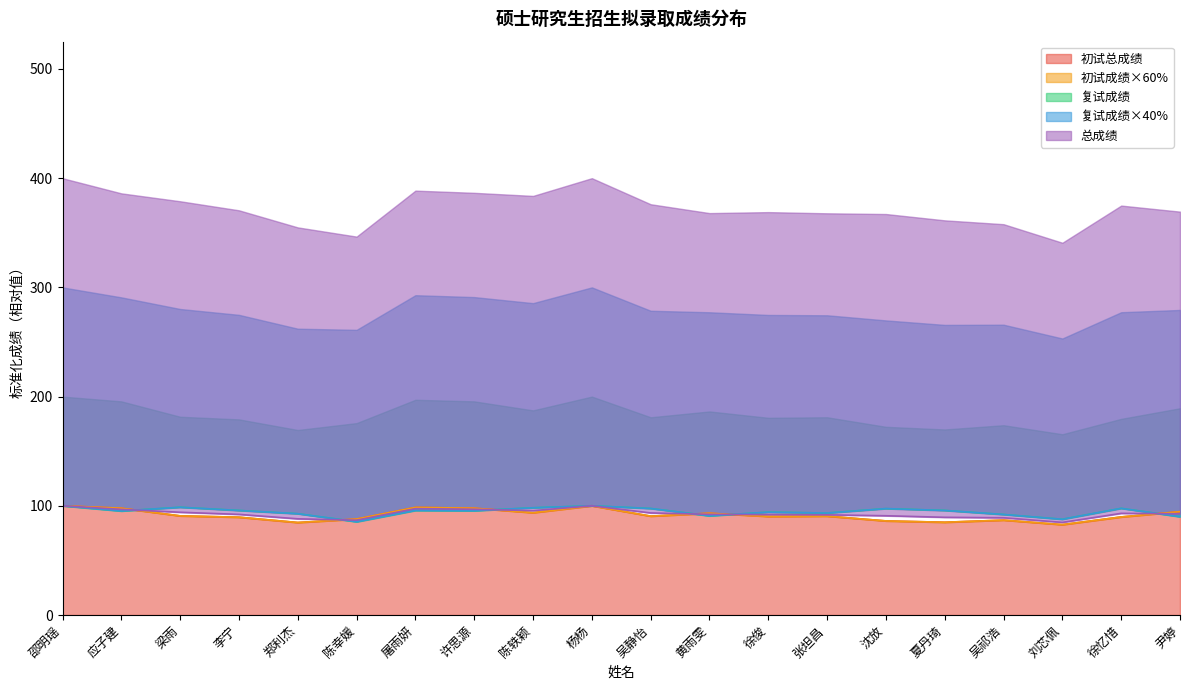

What are all the series names shown in the legend?

初试总成绩, 初试成绩×60%, 复试成绩, 复试成绩×40%, 总成绩